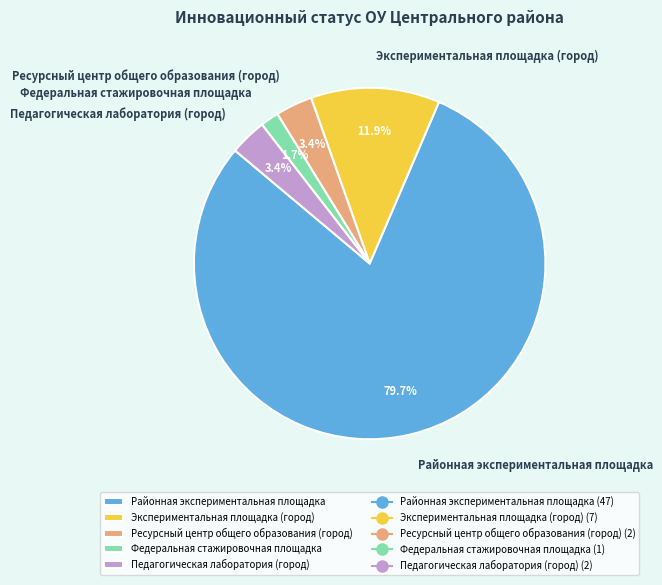

Combined, do Педагогическая лаборатория (город) and Ресурсный центр общего образования (город) account for over 50%?

No